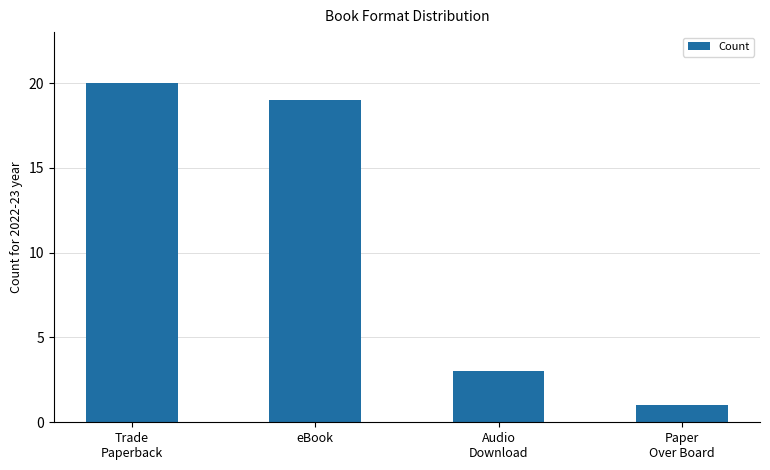

Read the value at Trade
Paperback.

20